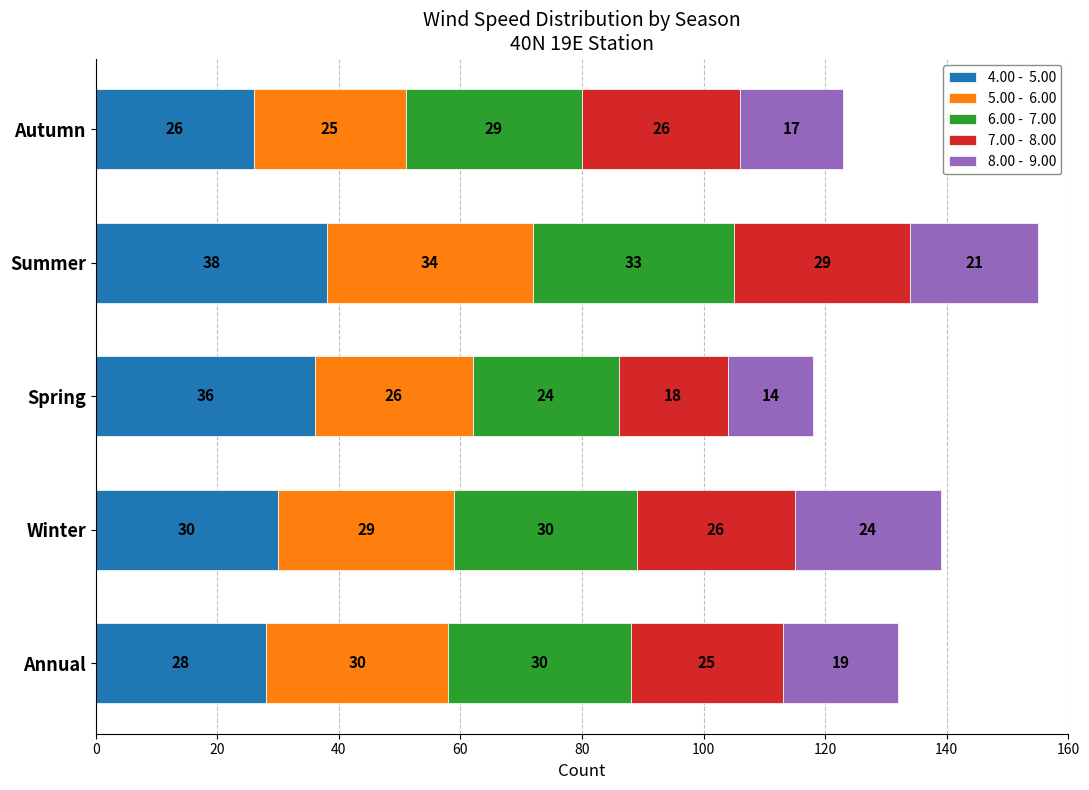

How many data points does each series have?

5